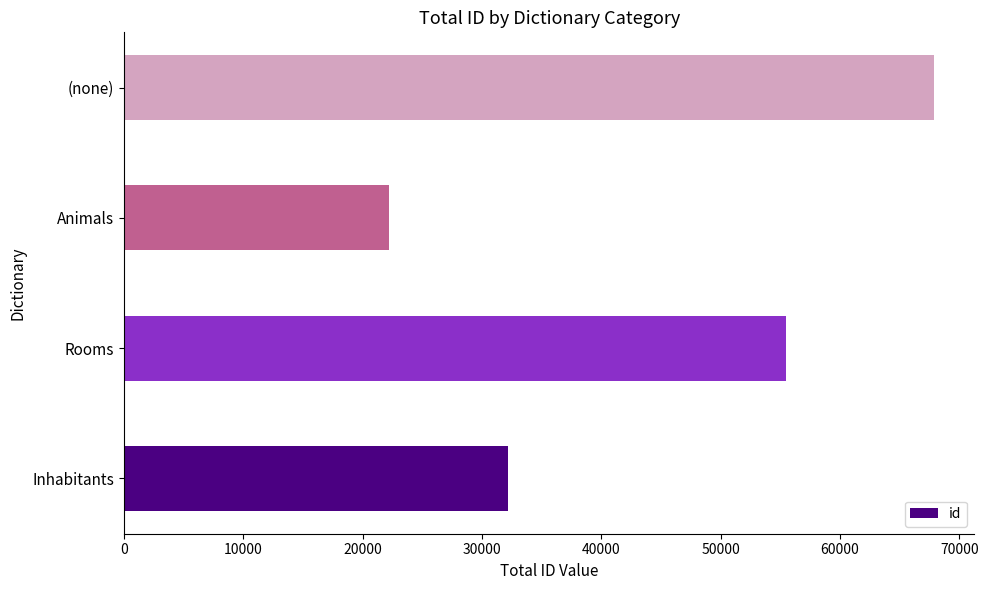

What is the maximum value shown in the chart?

67850